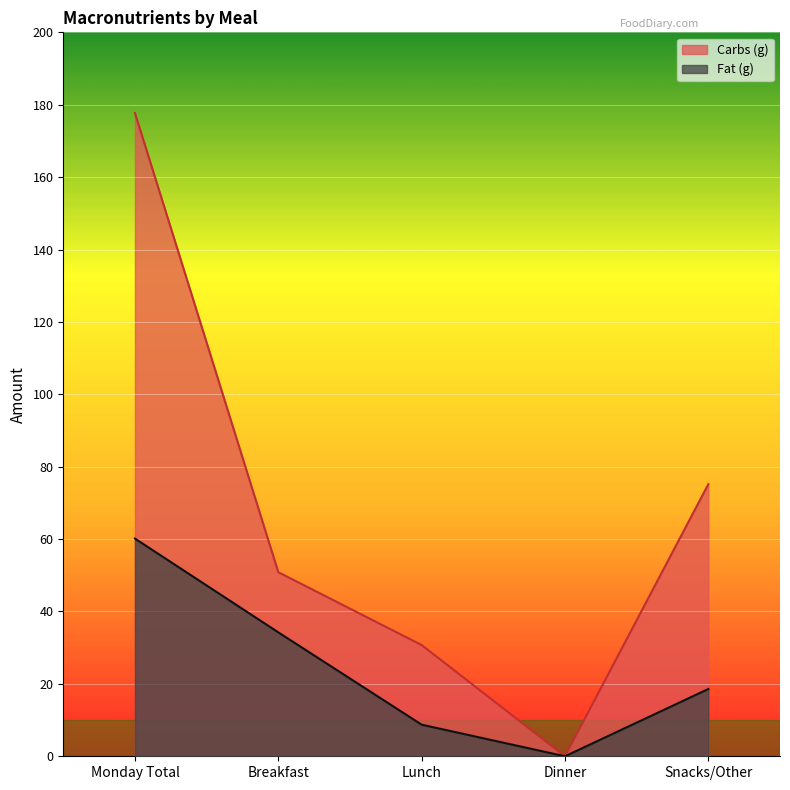

True or false: Carbs (g) and Fat (g) cross at least once.

False